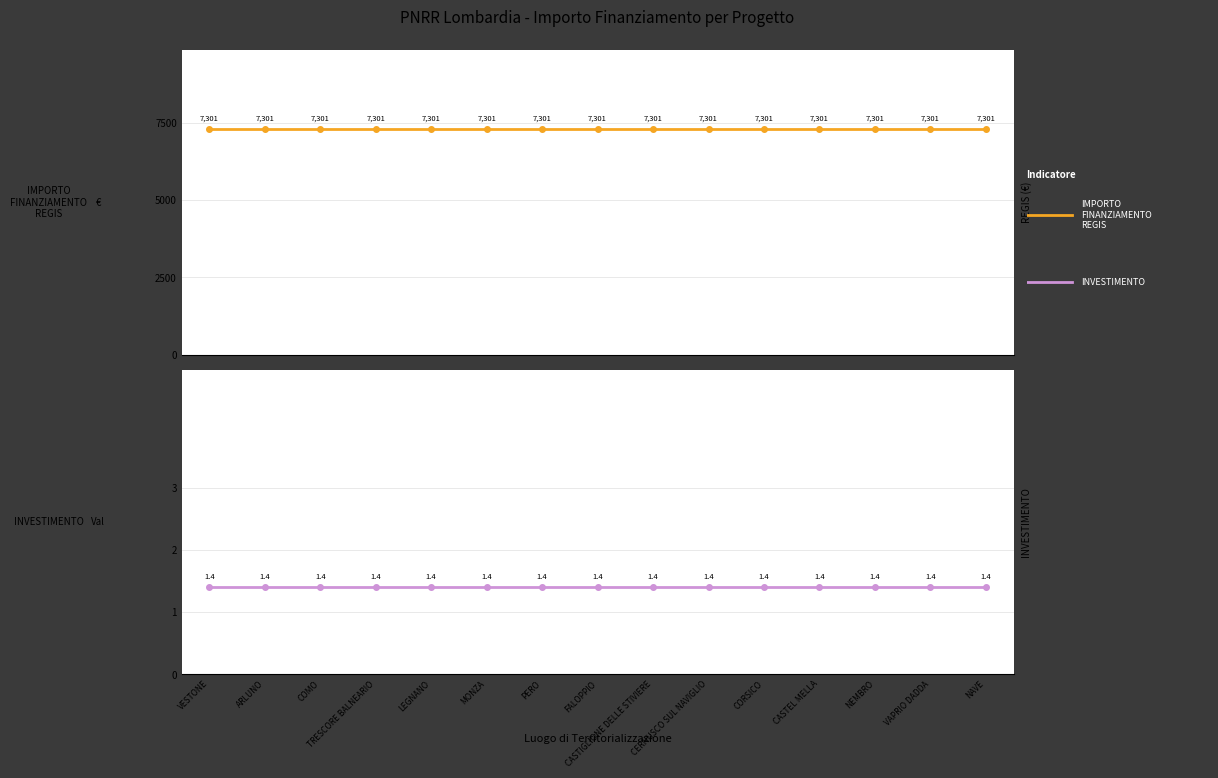

What is the approximate value of INVESTIMENTO at CERNUSCO SUL NAVIGLIO?

1.4